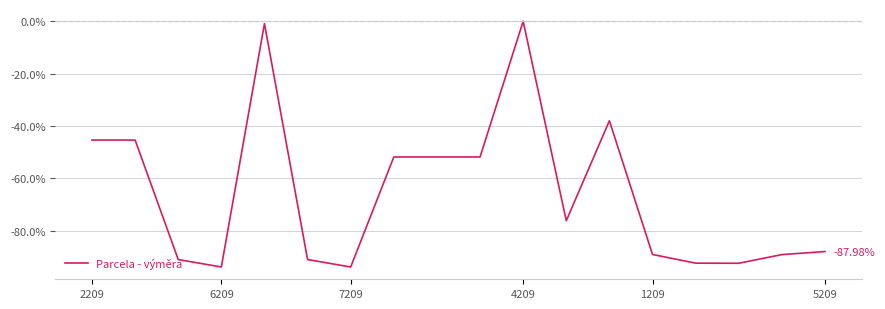

What is the difference between the maximum and minimum values?

93.9